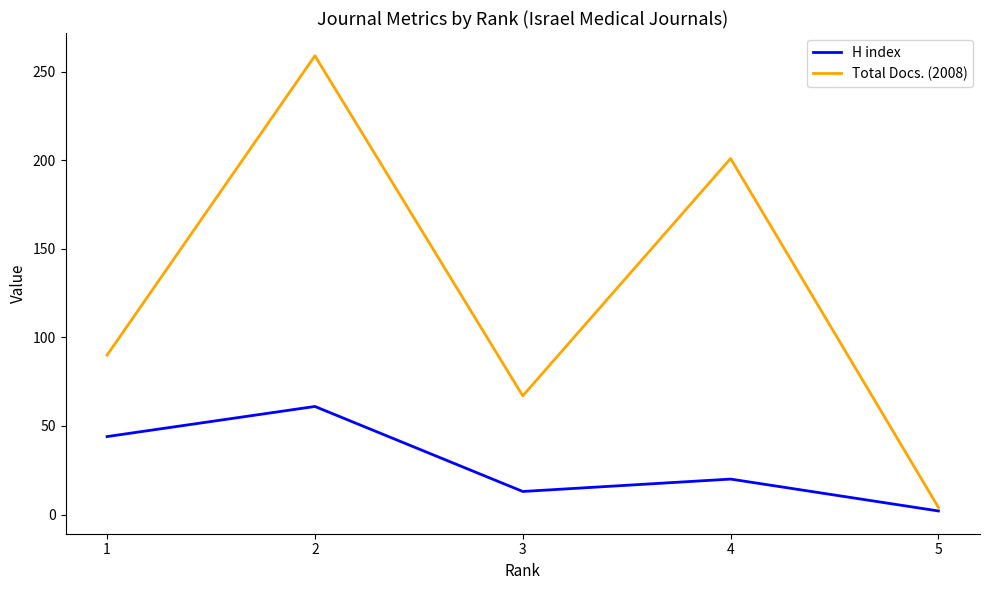

How many interior local valleys does the Total Docs. (2008) series have?

1